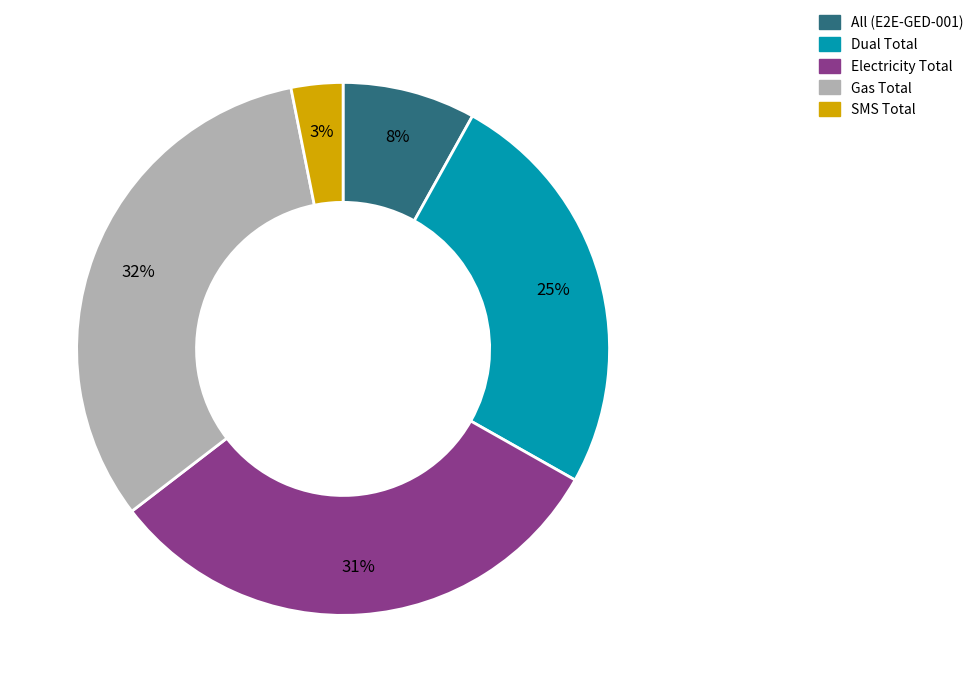

Which category has the biggest portion of the pie?

Gas Total